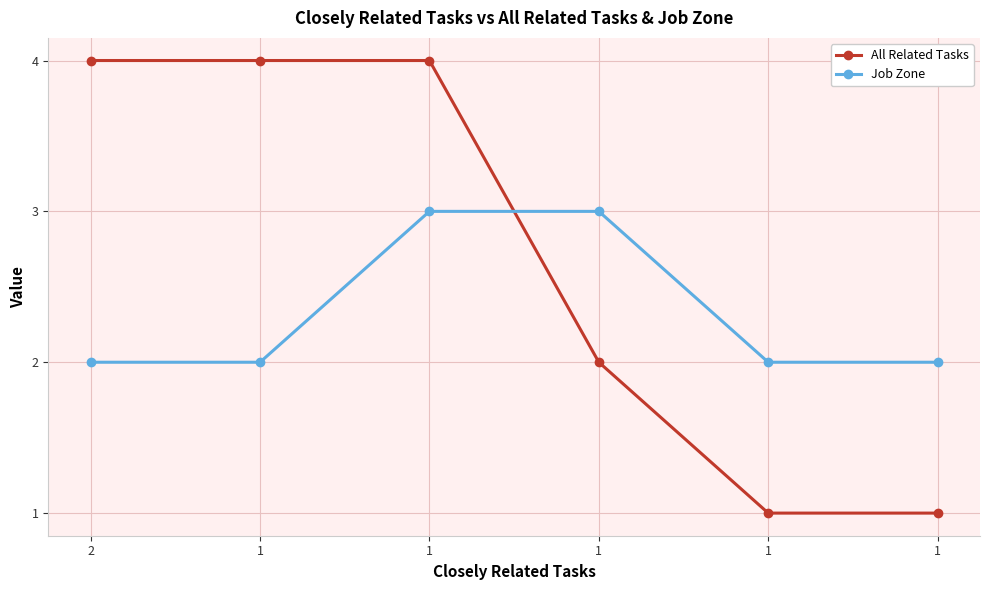

How many data points does each series have?

6